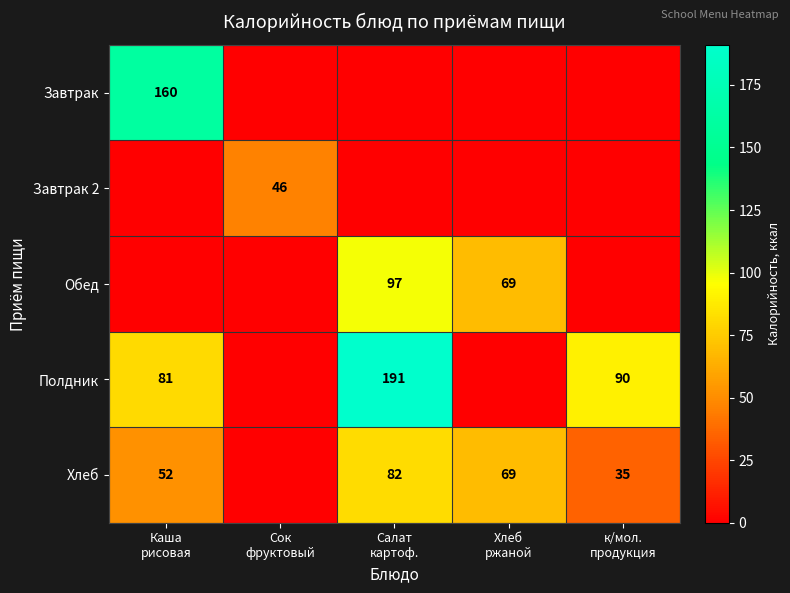

What is the average value of the Полдник series?

72